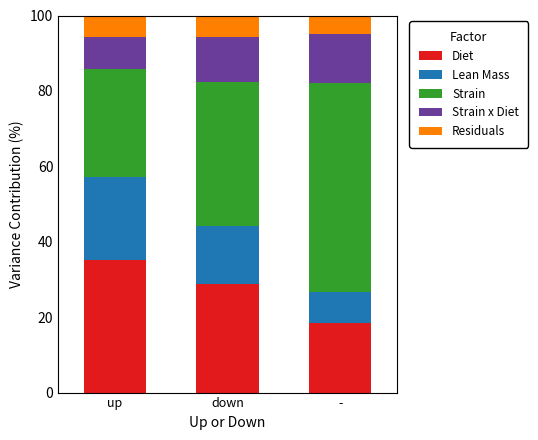

What is the difference between the second highest and minimum values in the Diet series?

10.2